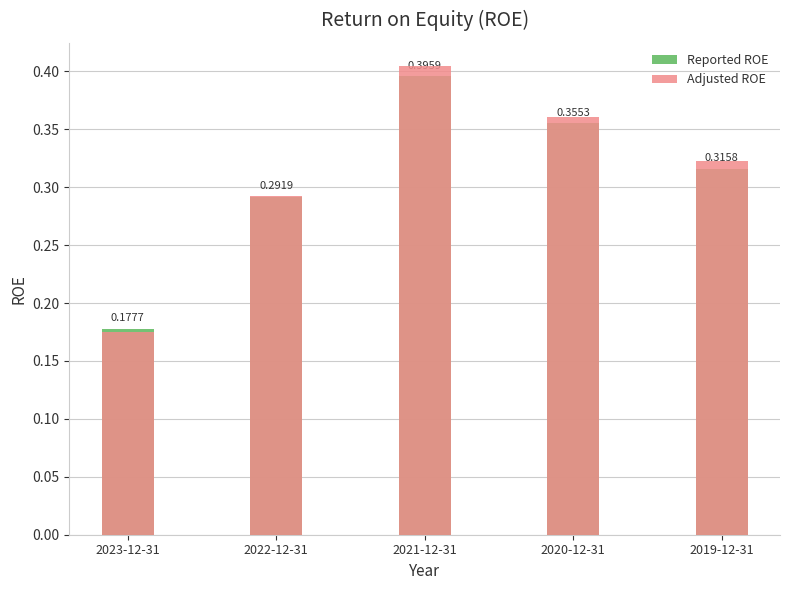

Reading left to right, list all the values displayed in this chart.

Reported ROE: 0.2	0.3	0.4	0.4	0.3
Adjusted ROE: 0.2	0.3	0.4	0.4	0.3